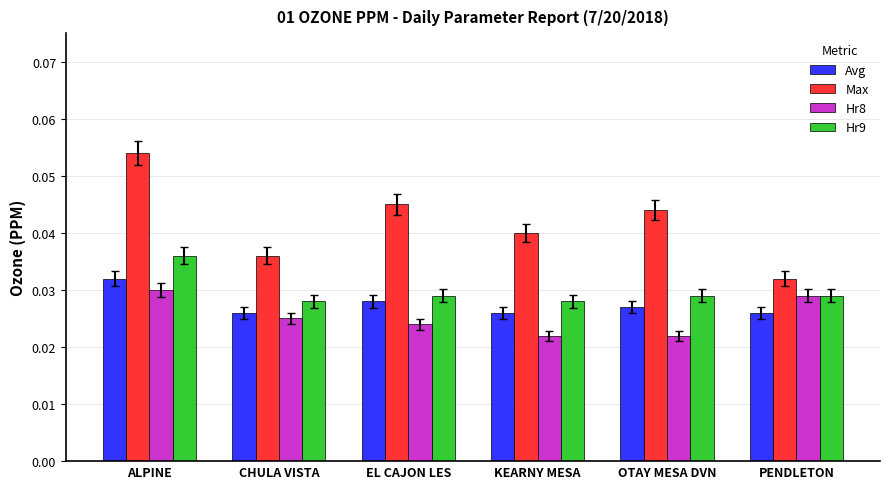

Between ALPINE and PENDLETON, which series saw the biggest shift?

Max